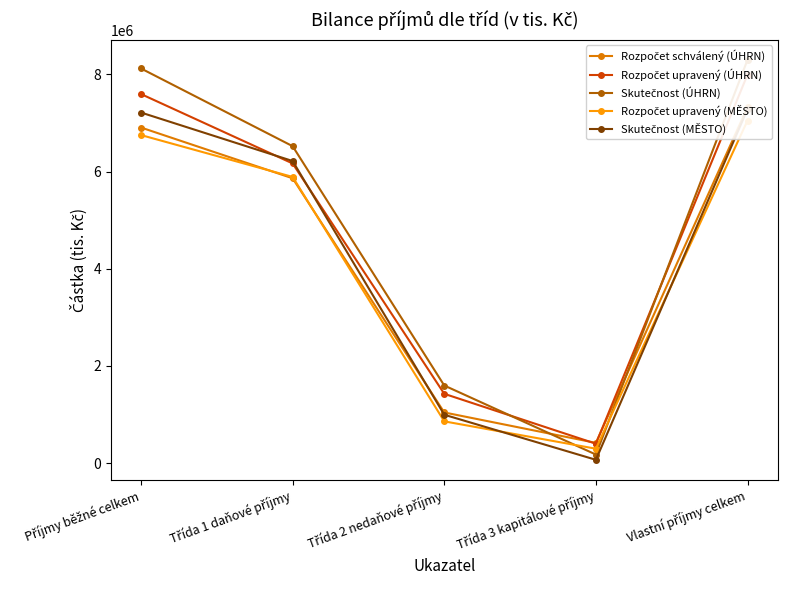

How many values in the Rozpočet upravený (ÚHRN) series are below 6166454?

2